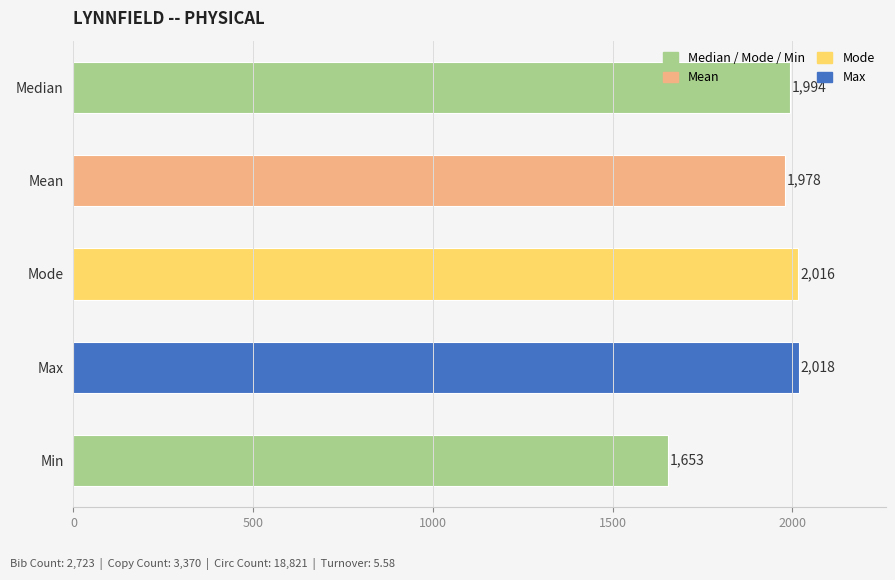

What is the average value?

1932